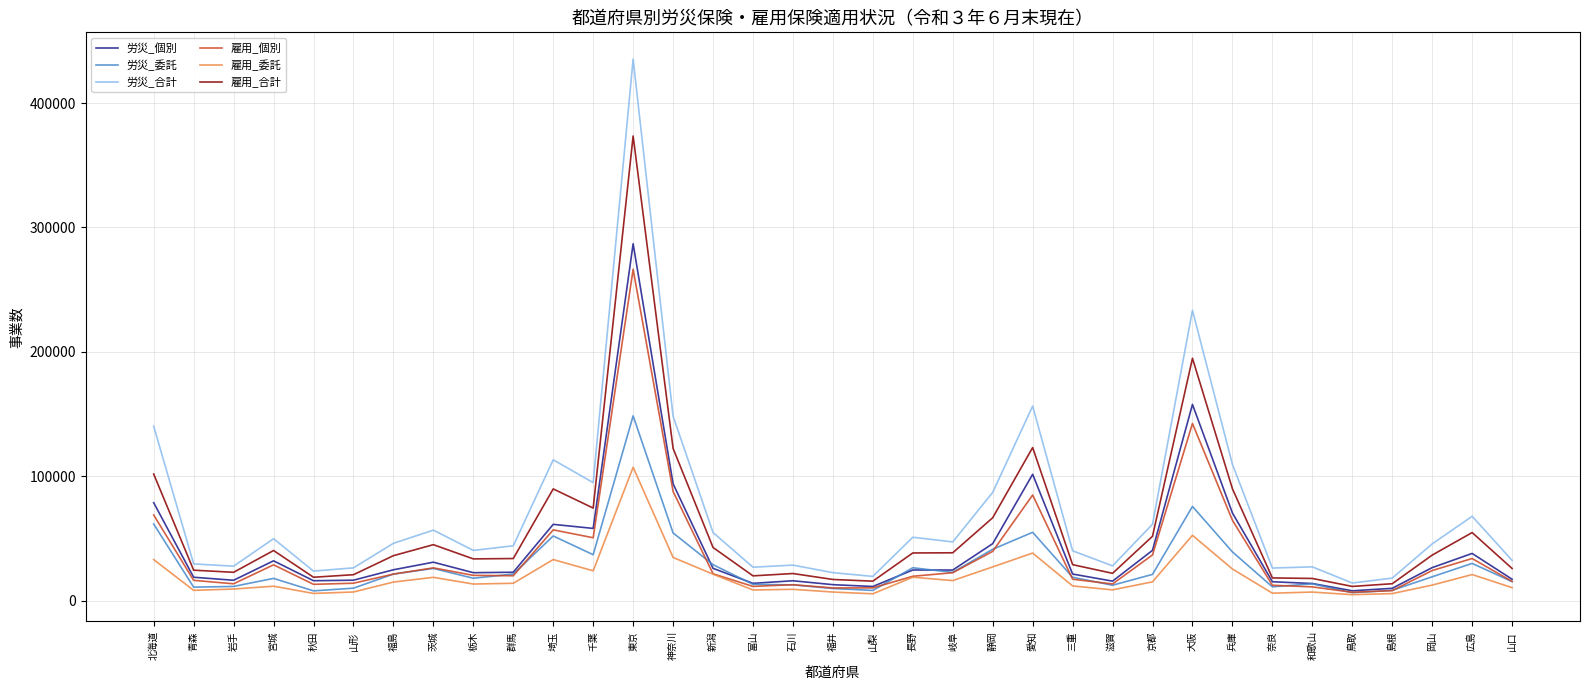

Which category has the highest value across all series?

東京